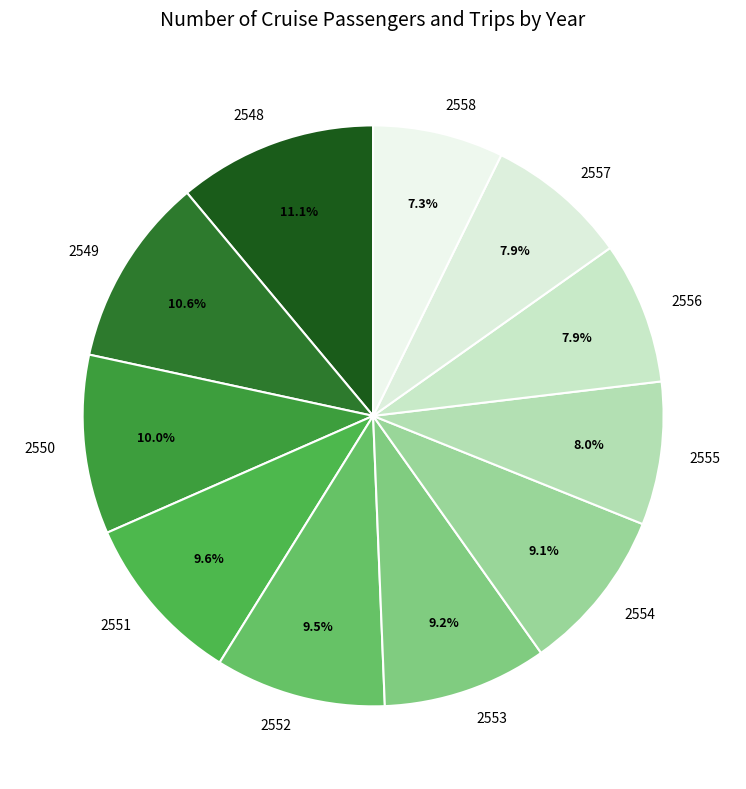

Does 2552 represent more than half of the total?

No